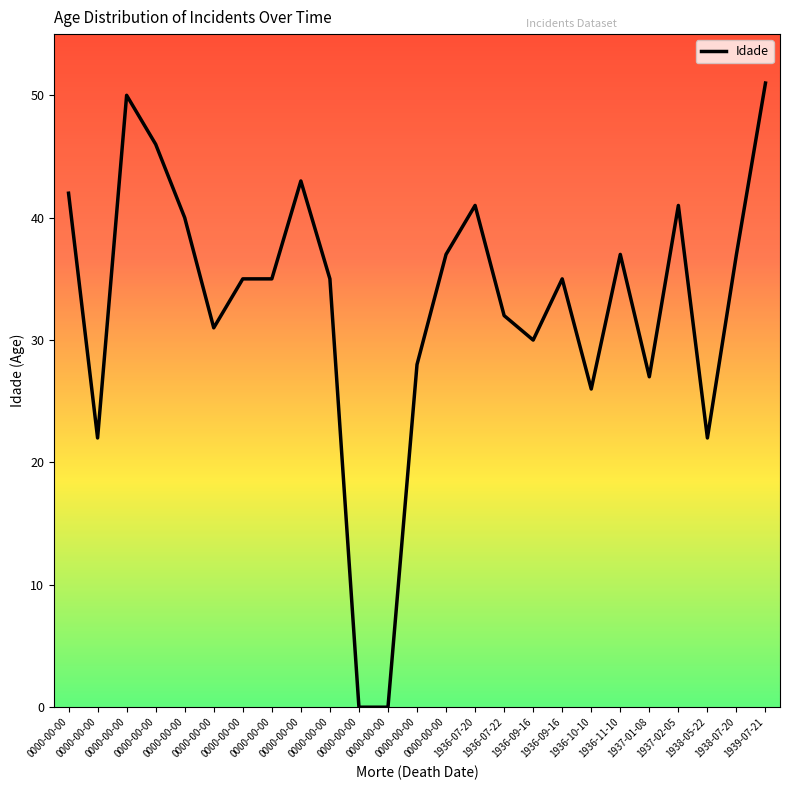

What is the average value?

33